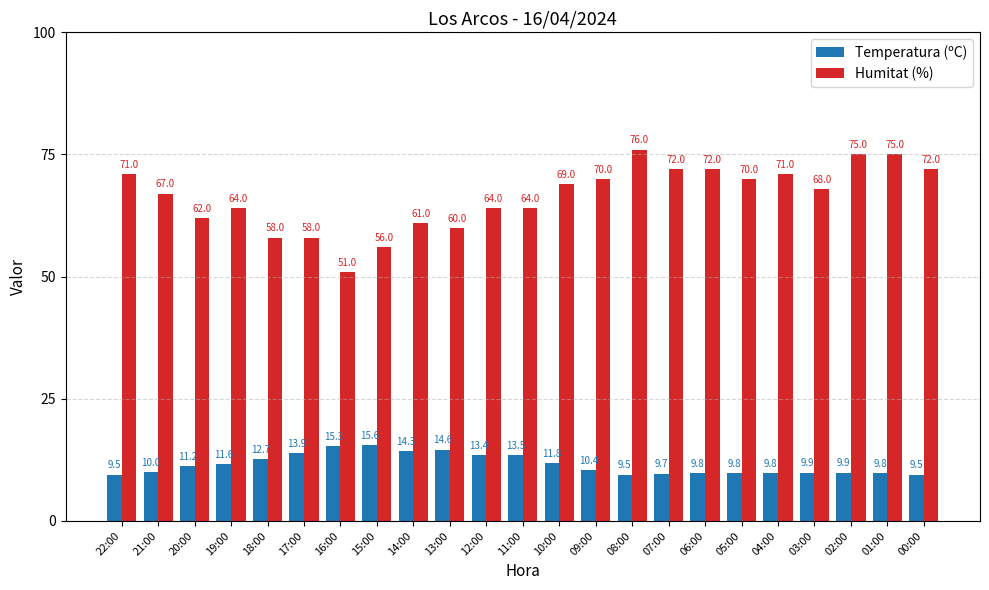

What is the difference between the highest and lowest values at 05:00?

60.2